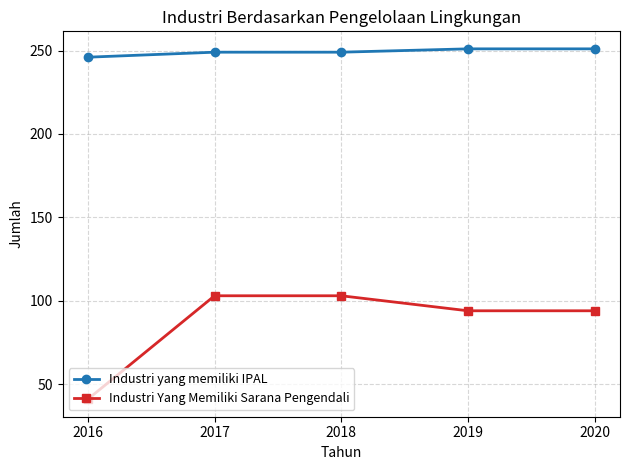

At how many categories does at least one series exceed 200?

5